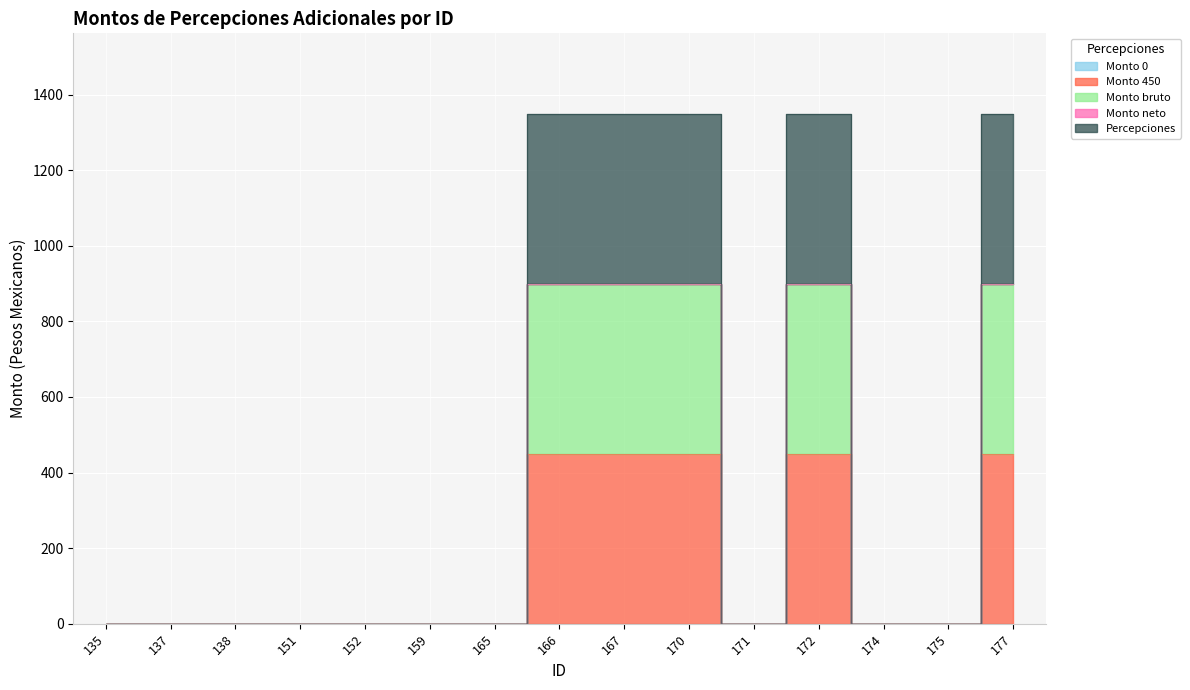

At which category does the chart reach its minimum across all series?

135